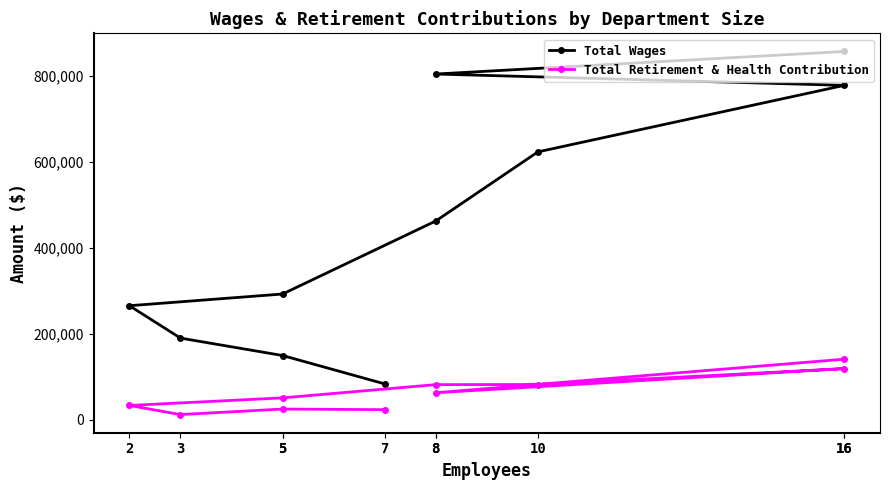

What is the smallest value displayed?

12430